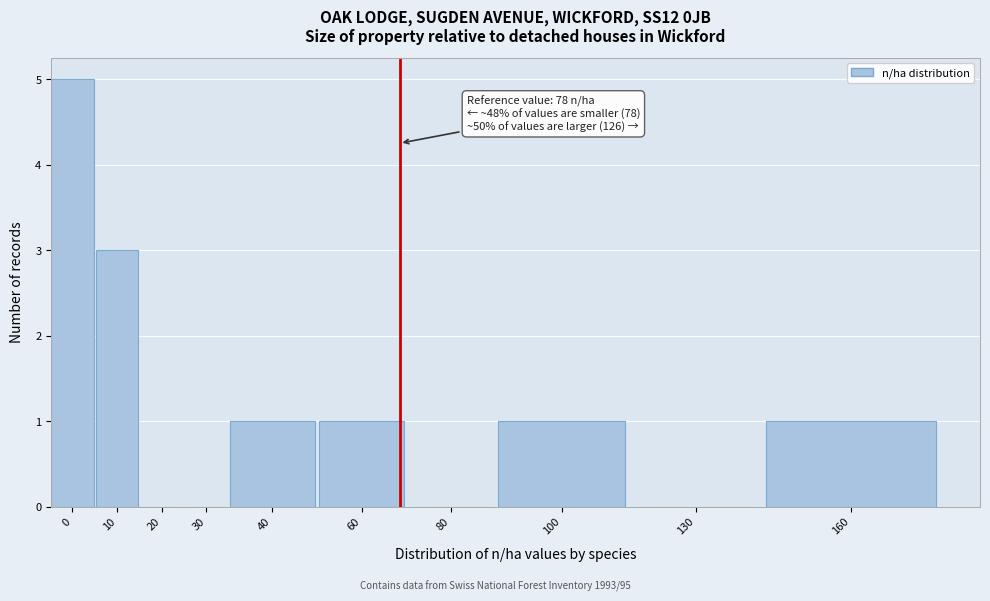

Reading left to right, list all the values displayed in this chart.

0=5	10=3	20=0	30=0	40=1	60=1	80=0	100=1	130=0	160=1